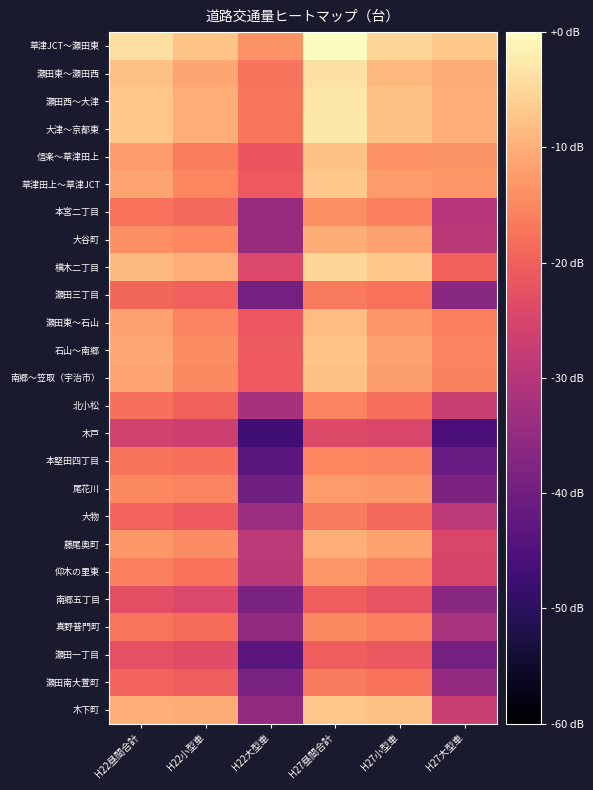

How many distinct data groups are displayed?

25